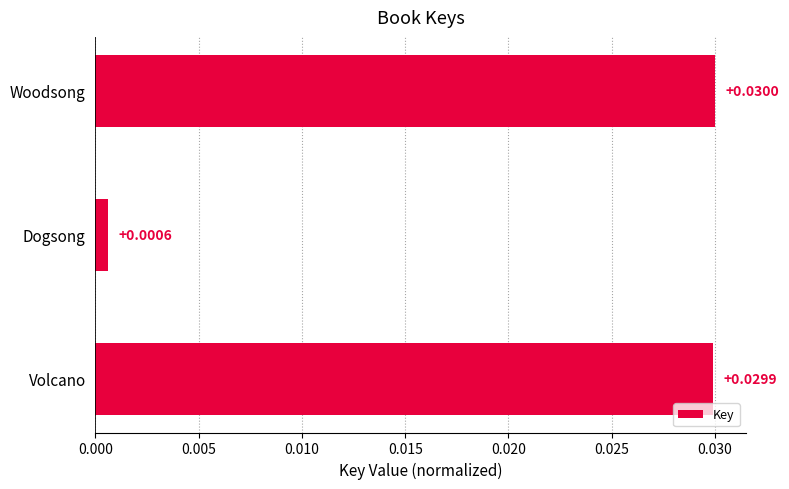

What is the label of the 1st bar from the bottom?

Volcano